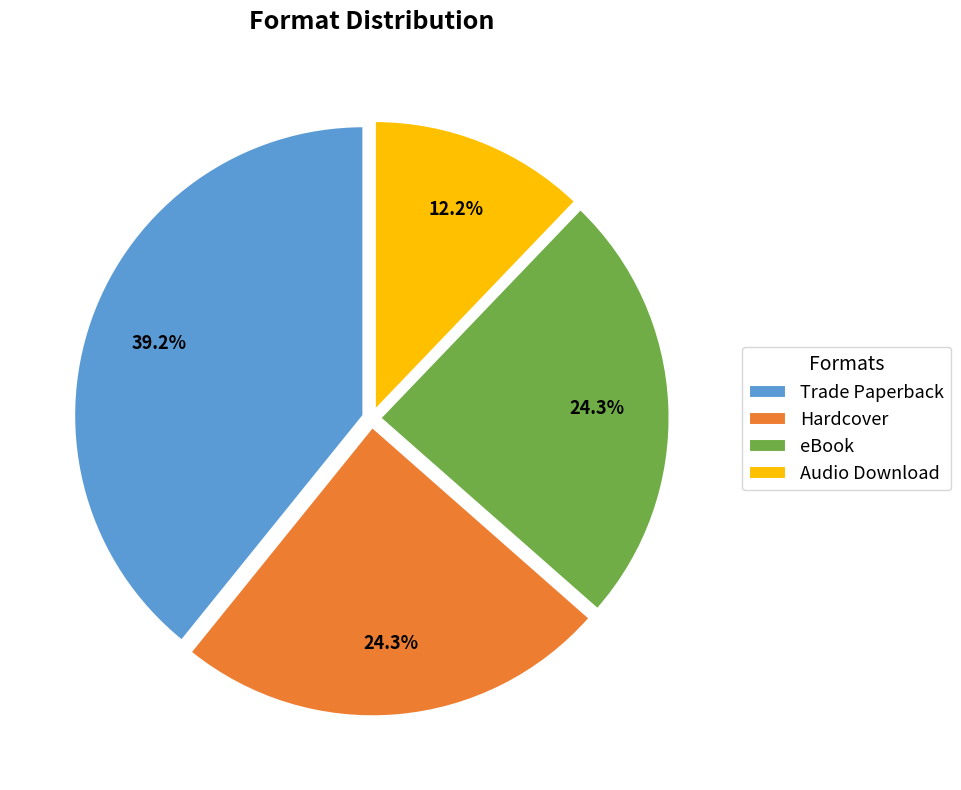

Approximately how many times larger is the value at Audio Download compared to eBook?

0.5